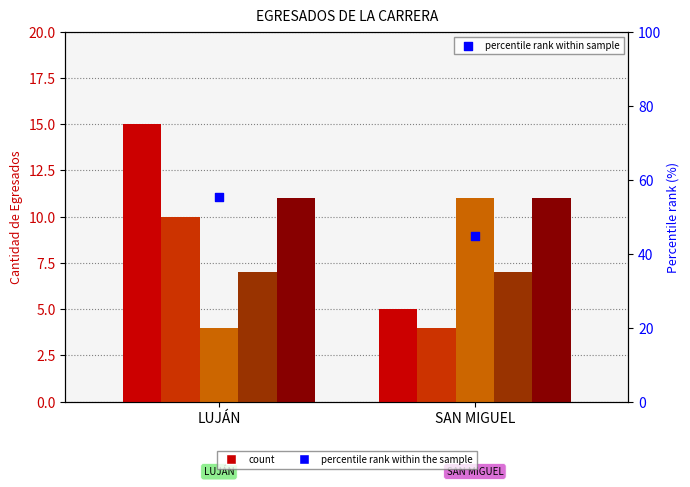

What is the ratio of the value at SAN MIGUEL to the value at LUJÁN?

0.8